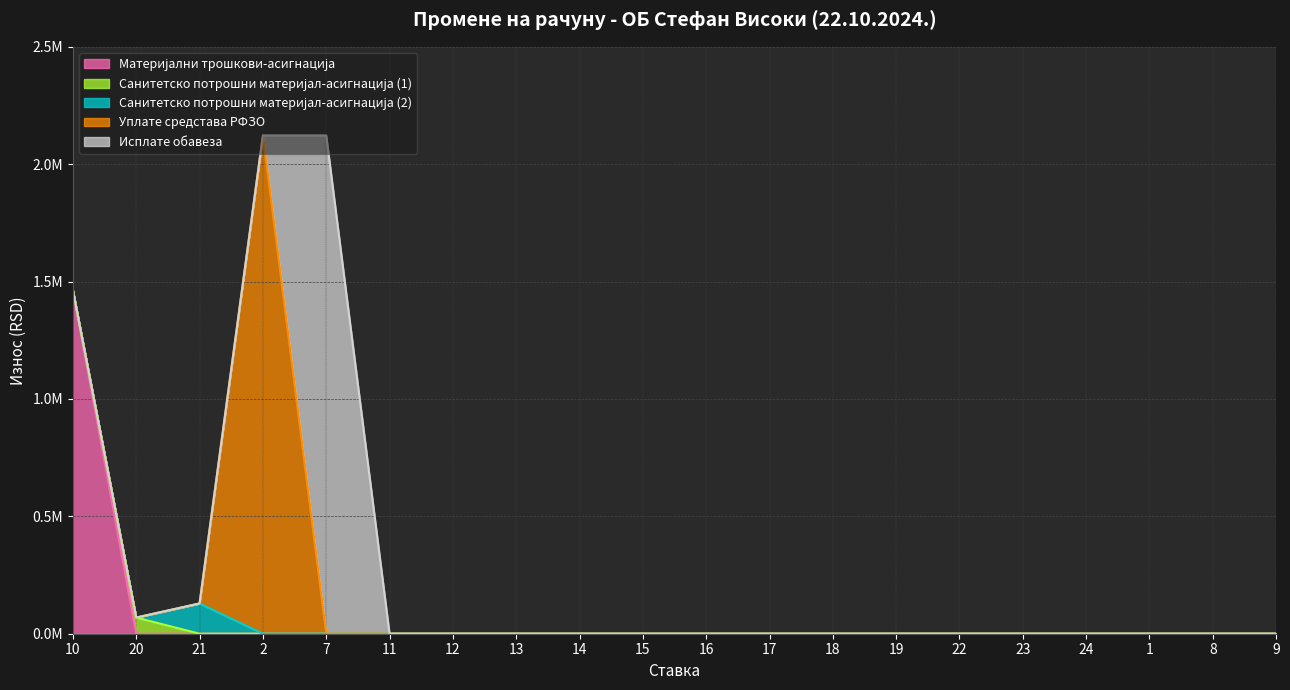

True or false: Уплате средстава РФЗО has more than 1 points higher than both neighbors.

False